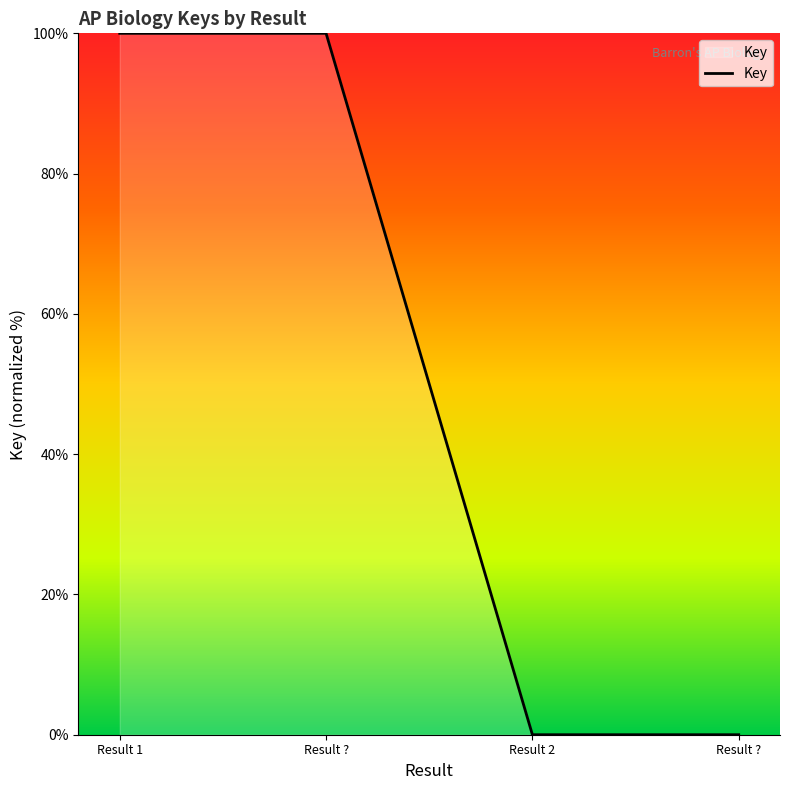

The value at Result ? is 160. True or false?

False